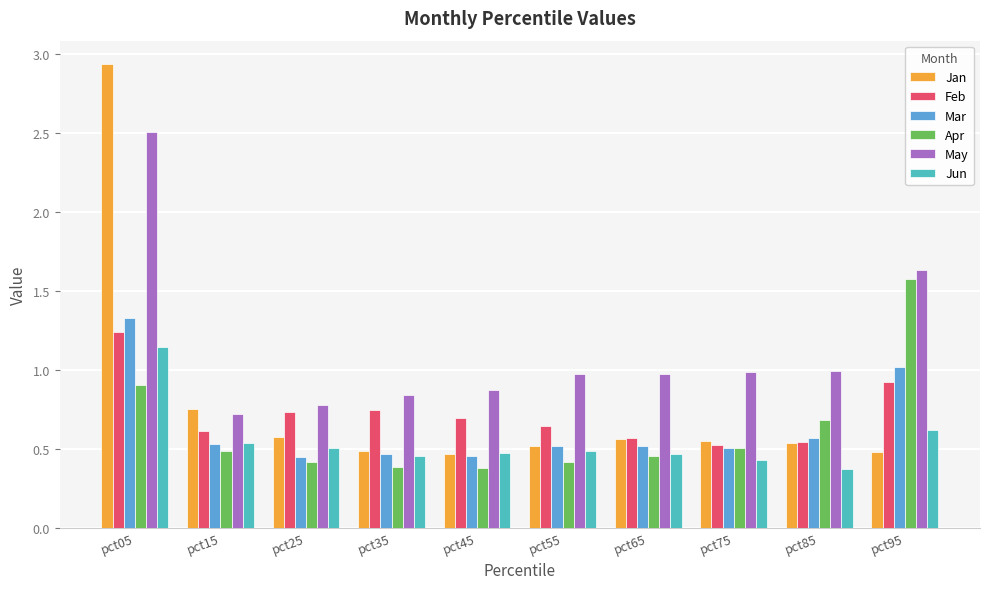

Which category has the highest value in the Jan series?

pct05